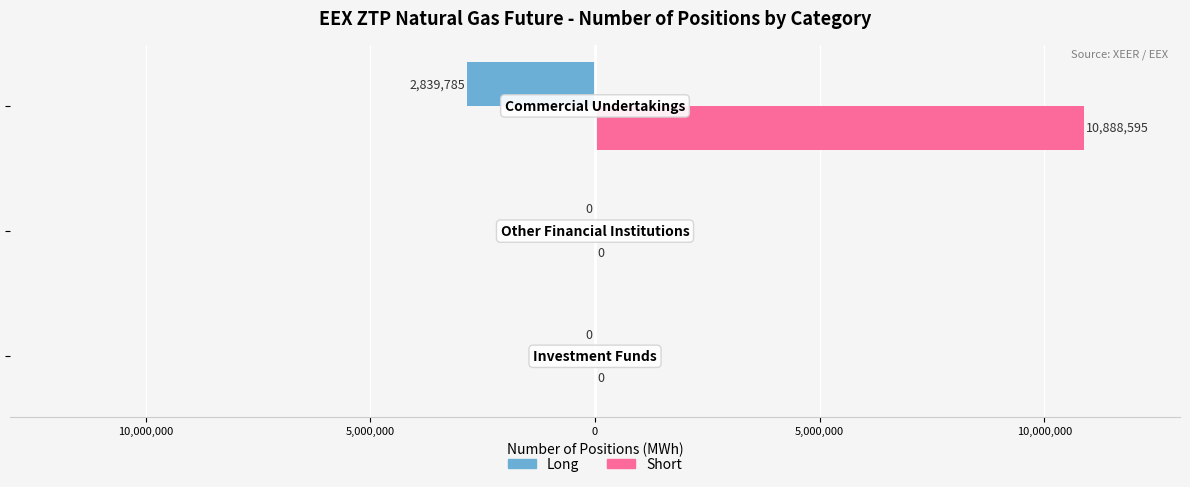

What are all the series names shown in the legend?

Long, Short